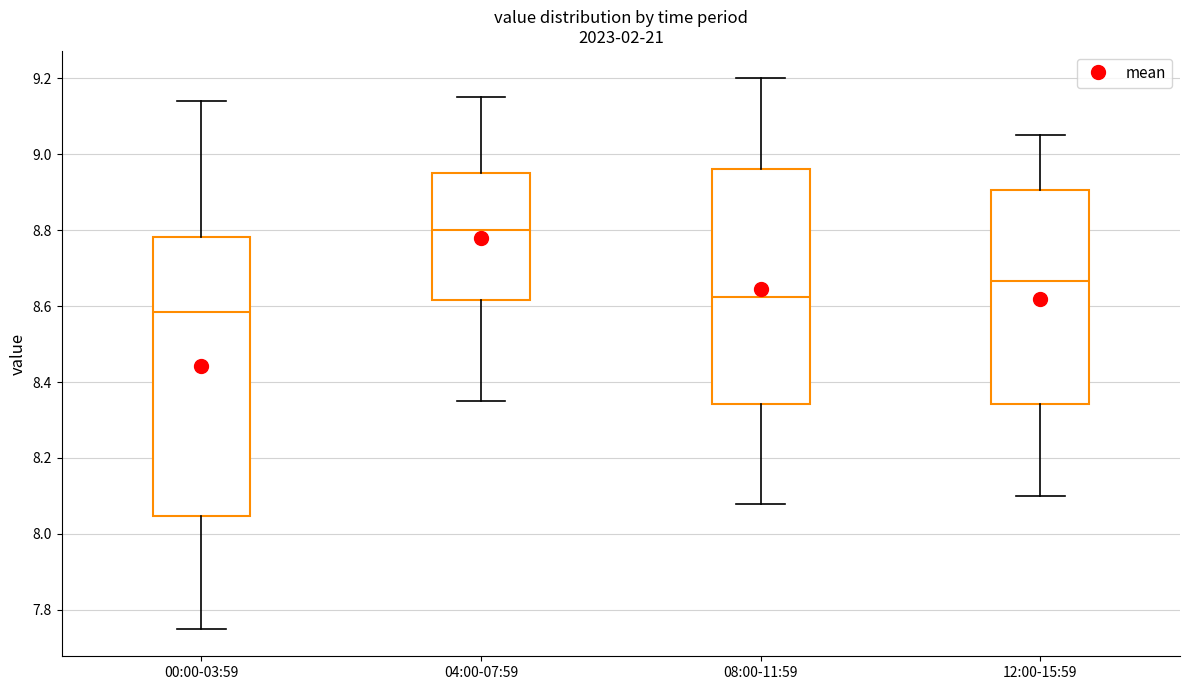

Where is the lower edge of the box for 00:00-03:59 on the y-axis? The values are not printed on the chart, so give them approximately, as read against the axis.

8.04